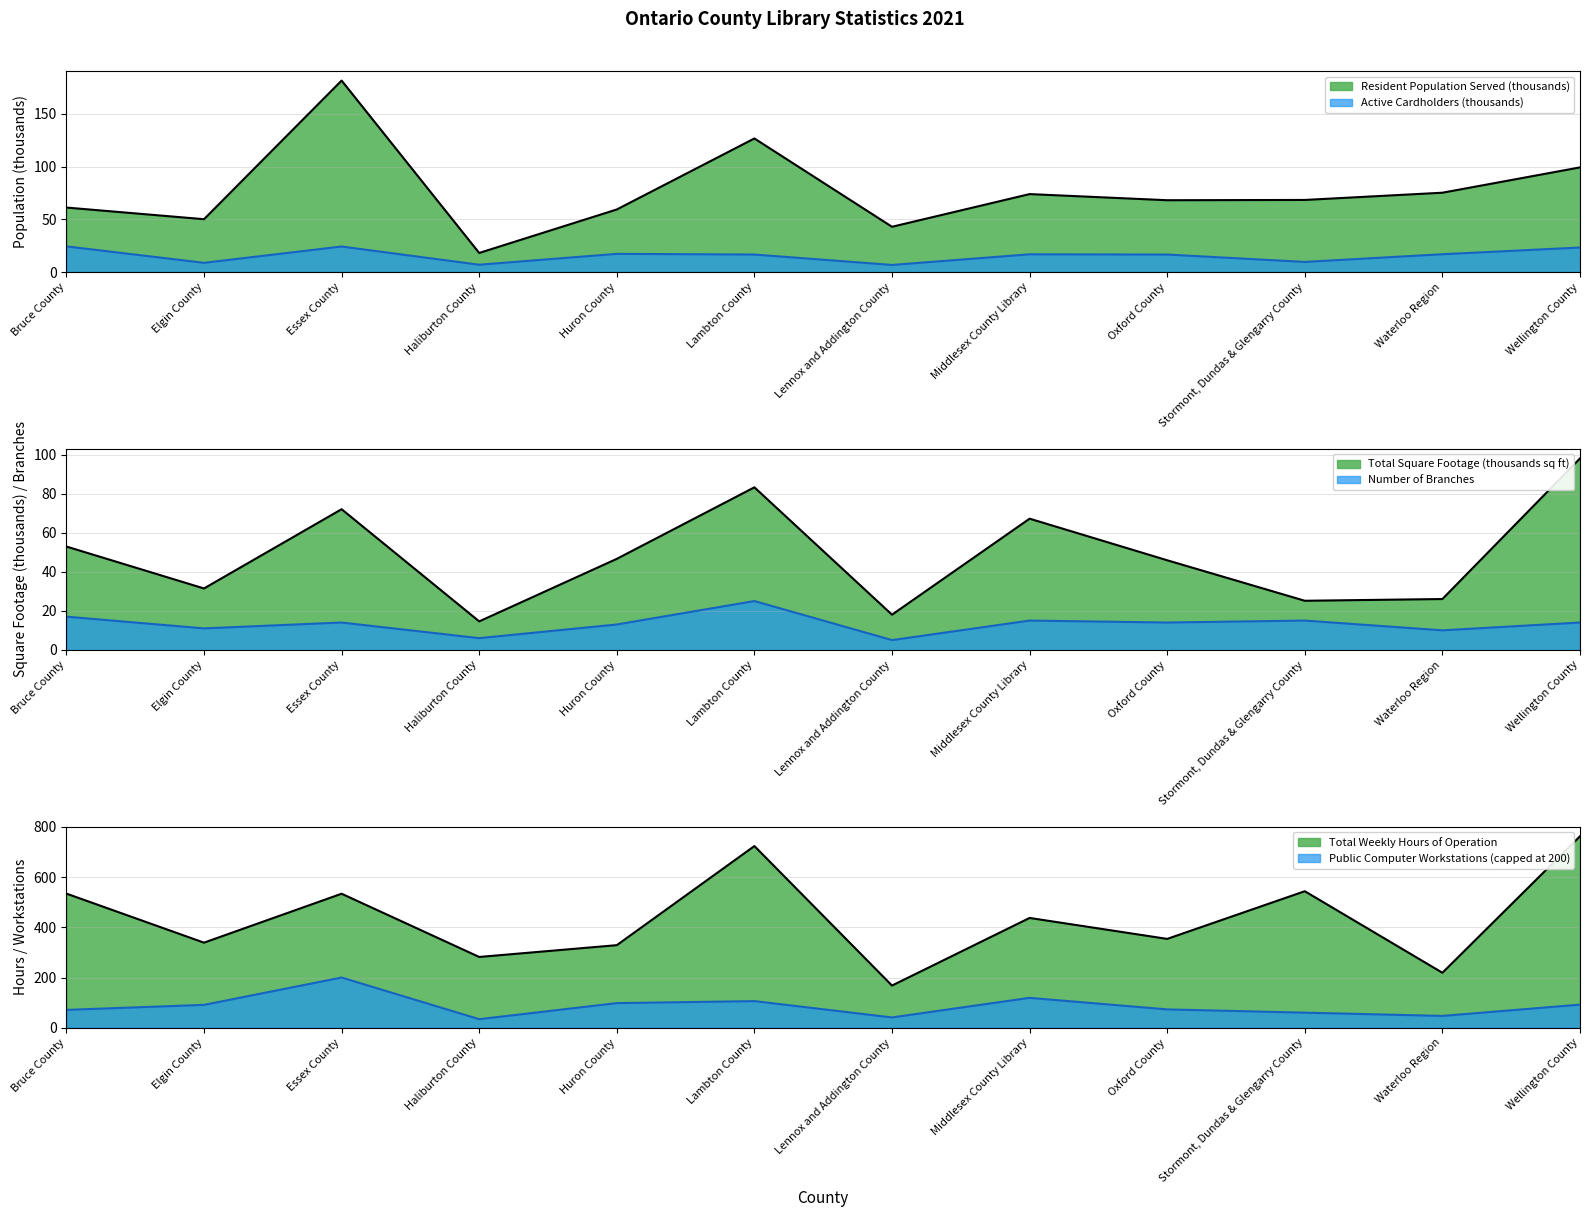

Which has a higher value, Oxford County or Essex County?

Essex County